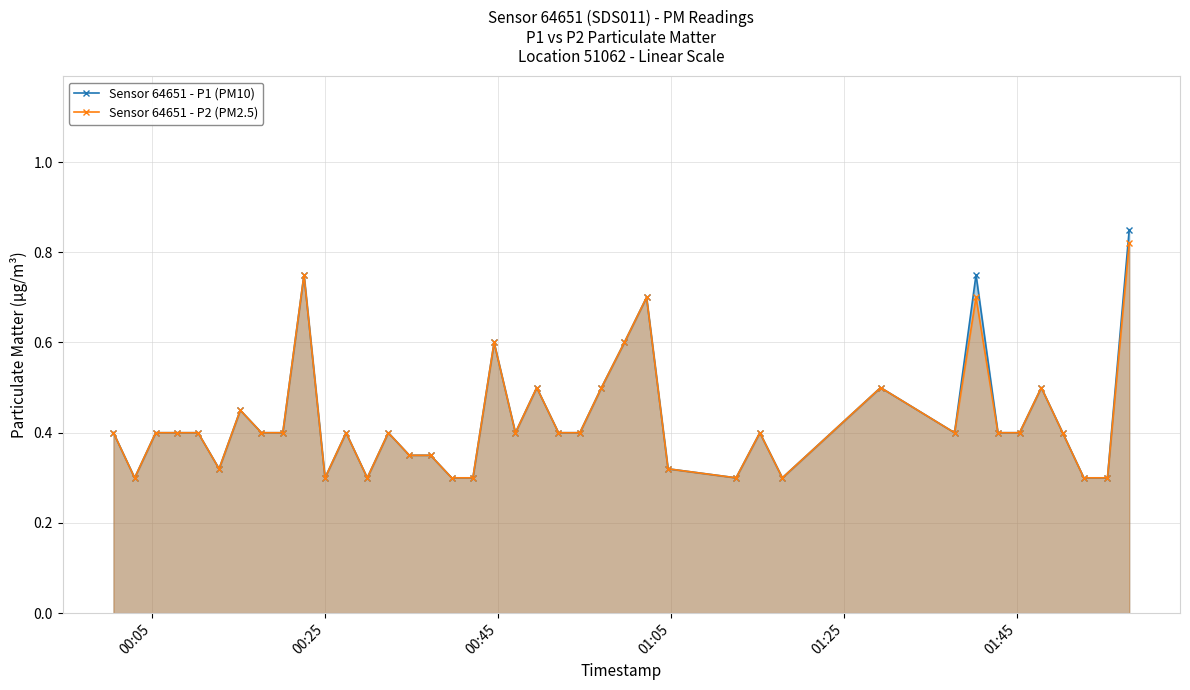

What is the value of the Sensor 64651 - P1 (PM10) point at the 7th from the left?

0.5